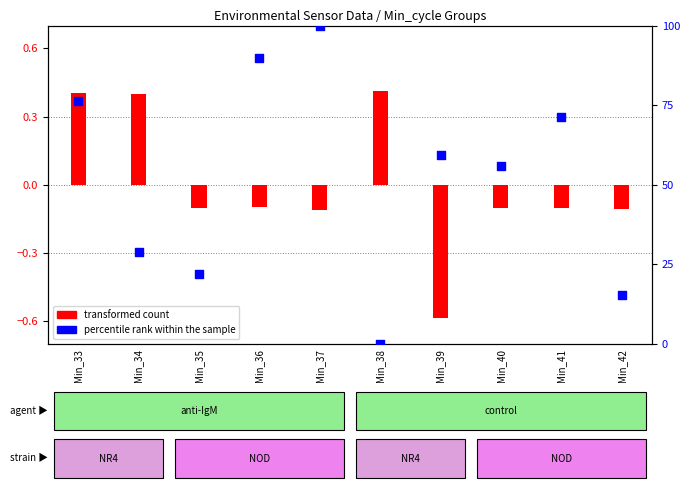

Approximately how many times larger is the value at Min_41 compared to Min_36?

0.8